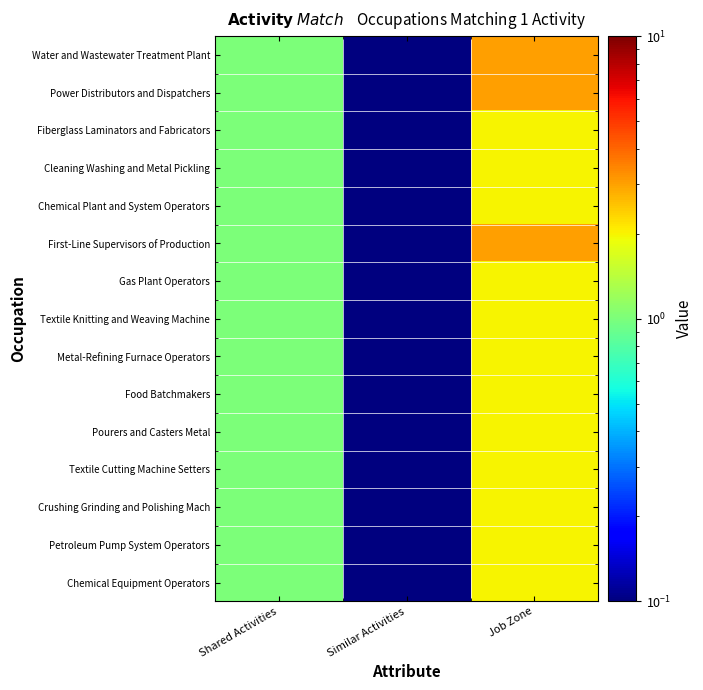

Rank the series at Job Zone from highest to lowest value.

Water and Wastewater Treatment Plant, Power Distributors and Dispatchers, First-Line Supervisors of Production, Fiberglass Laminators and Fabricators, Cleaning Washing and Metal Pickling, Chemical Plant and System Operators, Gas Plant Operators, Textile Knitting and Weaving Machine, Metal-Refining Furnace Operators, Food Batchmakers, Pourers and Casters Metal, Textile Cutting Machine Setters, Crushing Grinding and Polishing Mach, Petroleum Pump System Operators, Chemical Equipment Operators